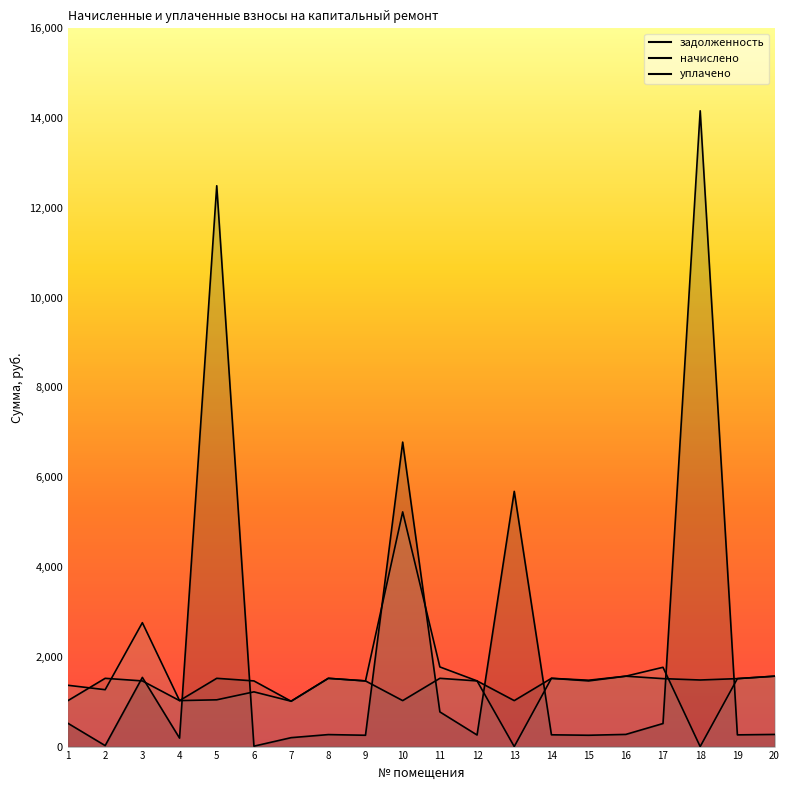

Where does the начислено series first go above 1483?

2